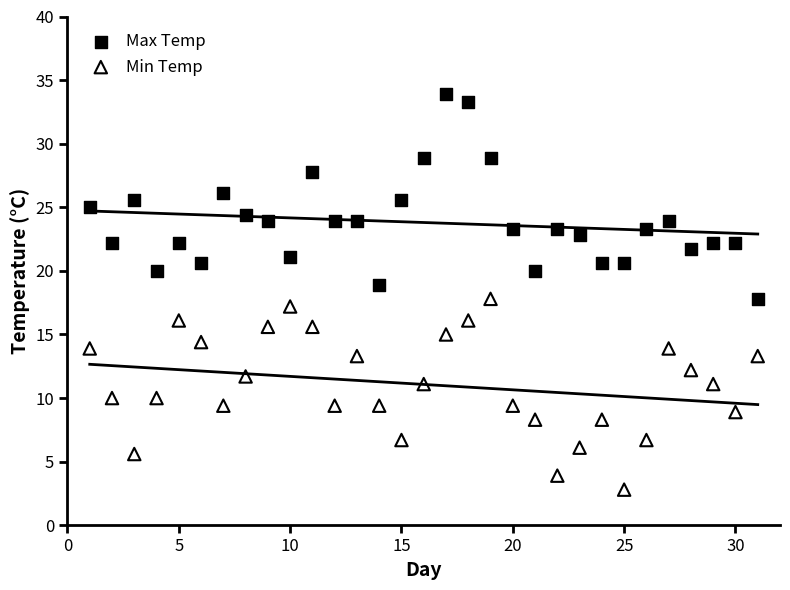

Which series contains the lowest Y value?

Min Temp